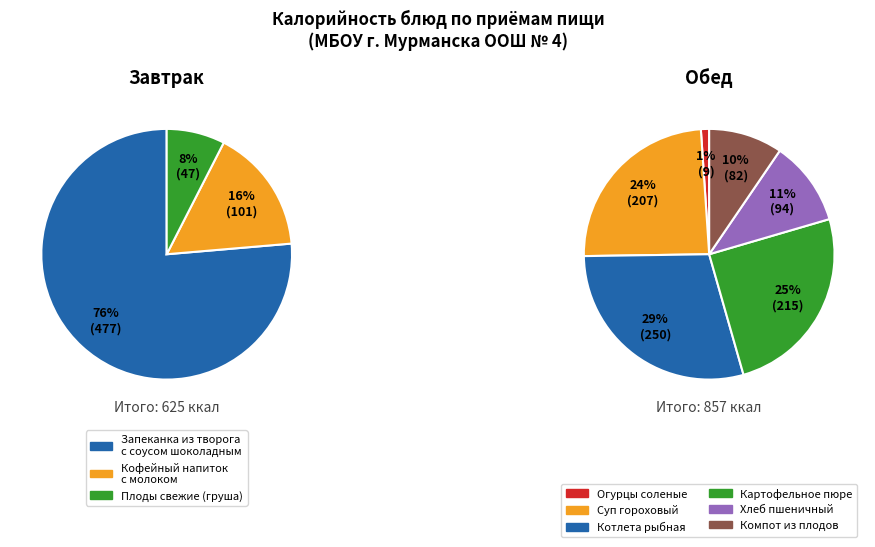

Is Огурцы соленые the majority of the pie?

No